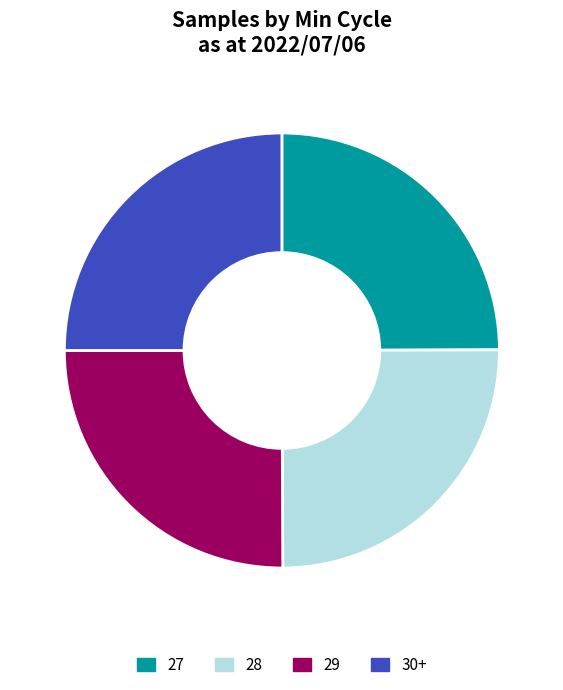

What is the ratio of the value at 28 to the value at 30+?

1.0